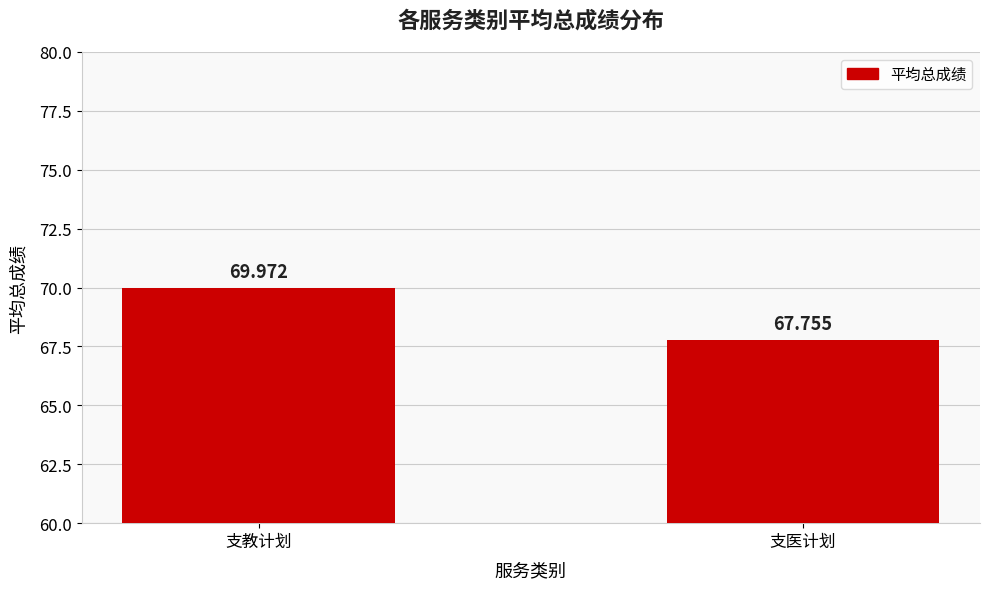

Where does the data first go above 69?

支教计划